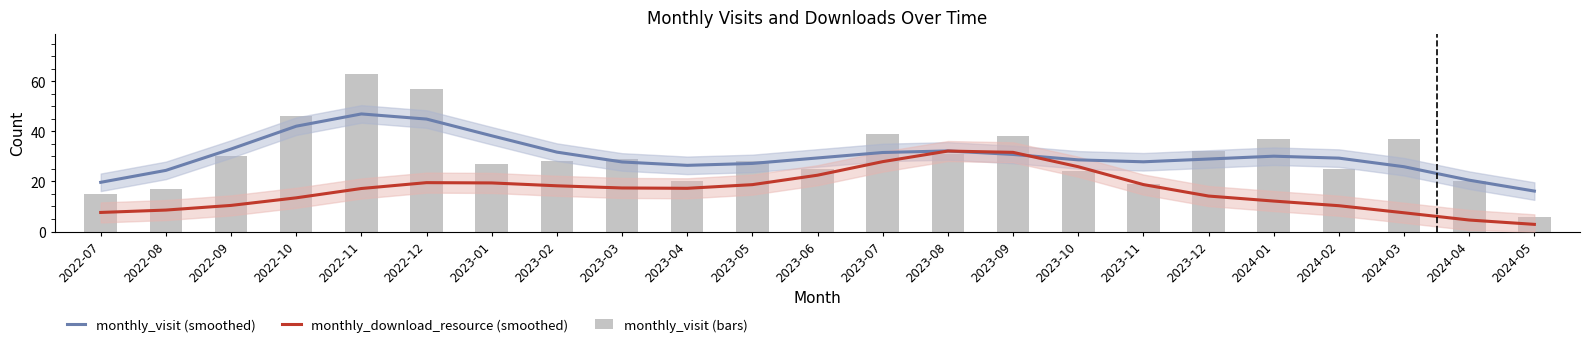

Count the number of data series in this chart.

3